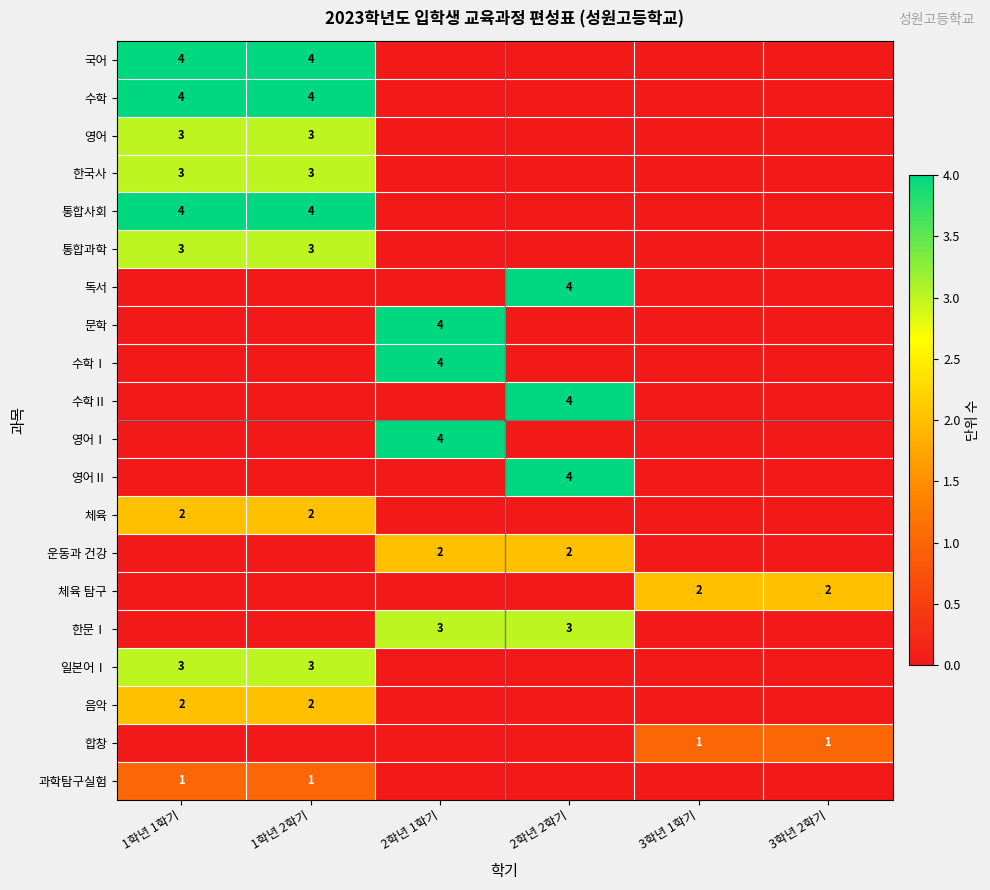

Which category has the lowest value across all series?

2학년 1학기